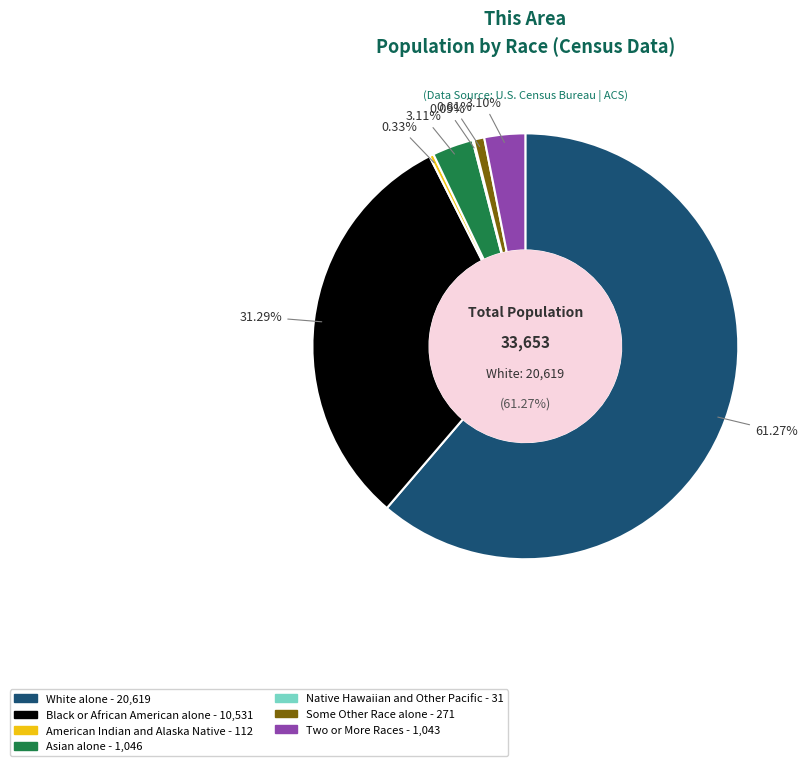

Is the sum of Some Other Race alone and Native Hawaiian and Other Pacific greater than half?

No